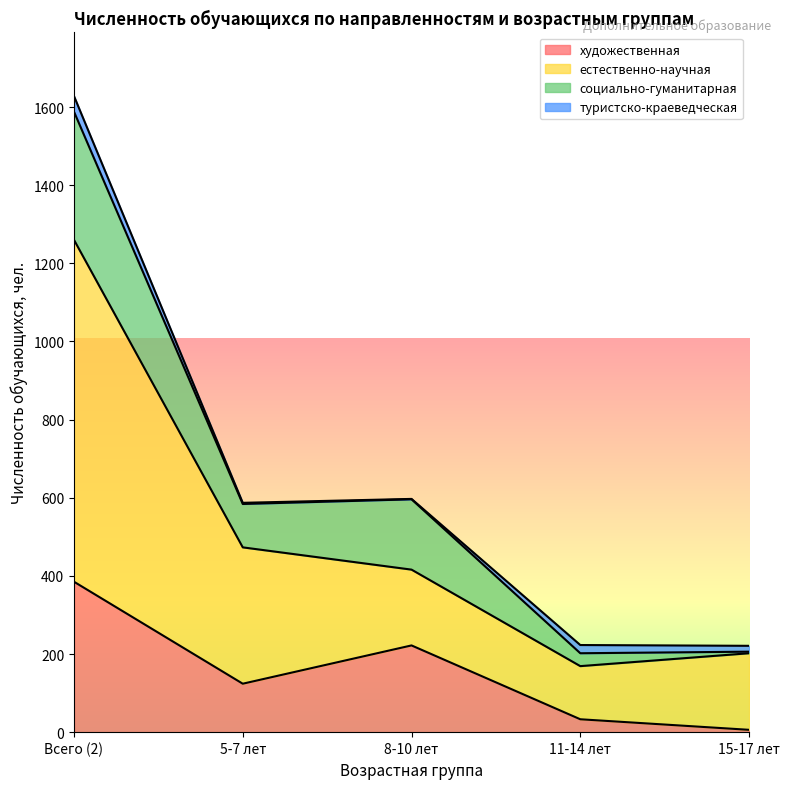

Where is естественно-научная nearest to the value 714?

5-7 лет